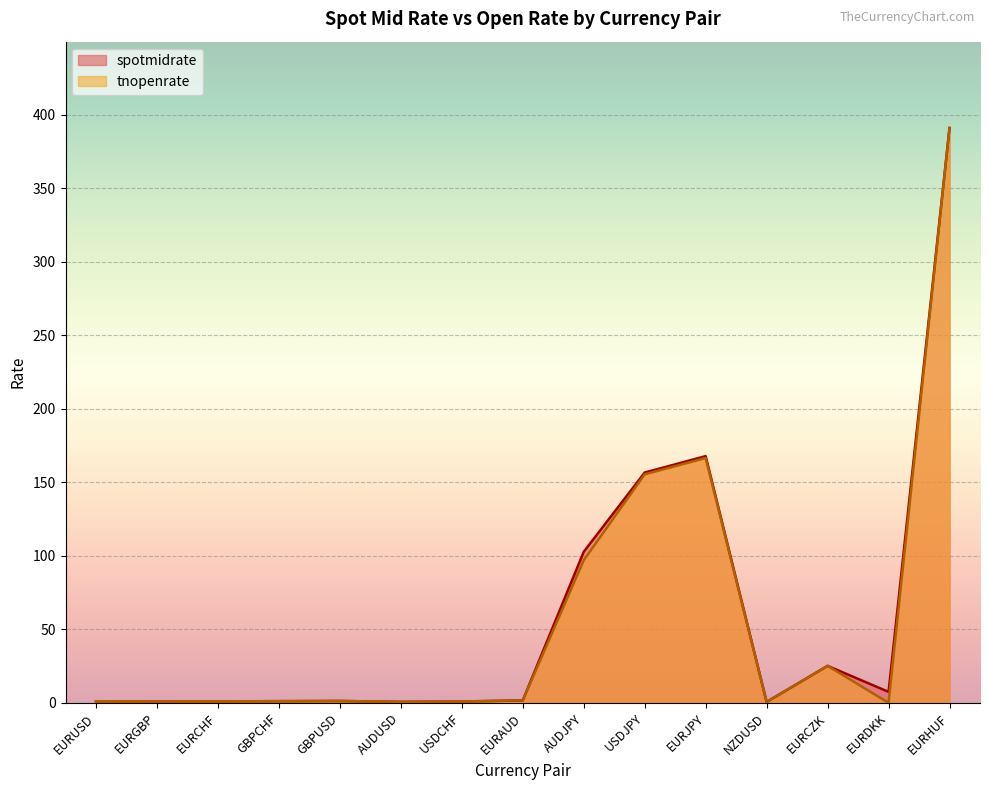

True or false: tnopenrate has more than 2 points higher than both neighbors.

True